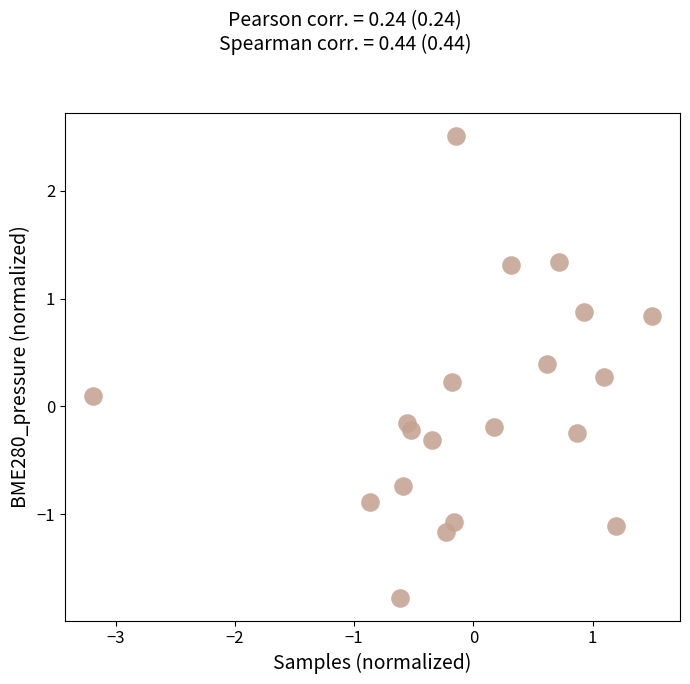

What is the range of Y values (max minus min)?

4.3